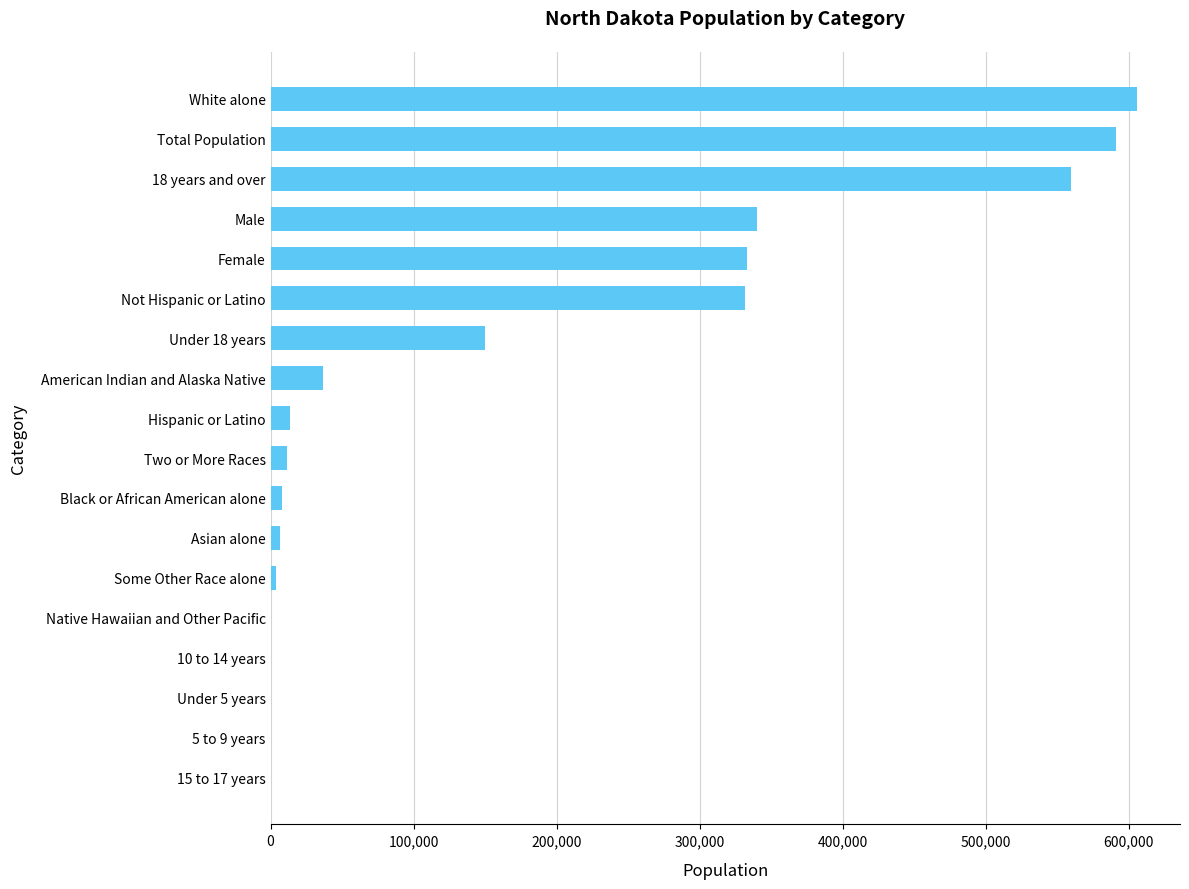

What is the sum of all values?

2991418